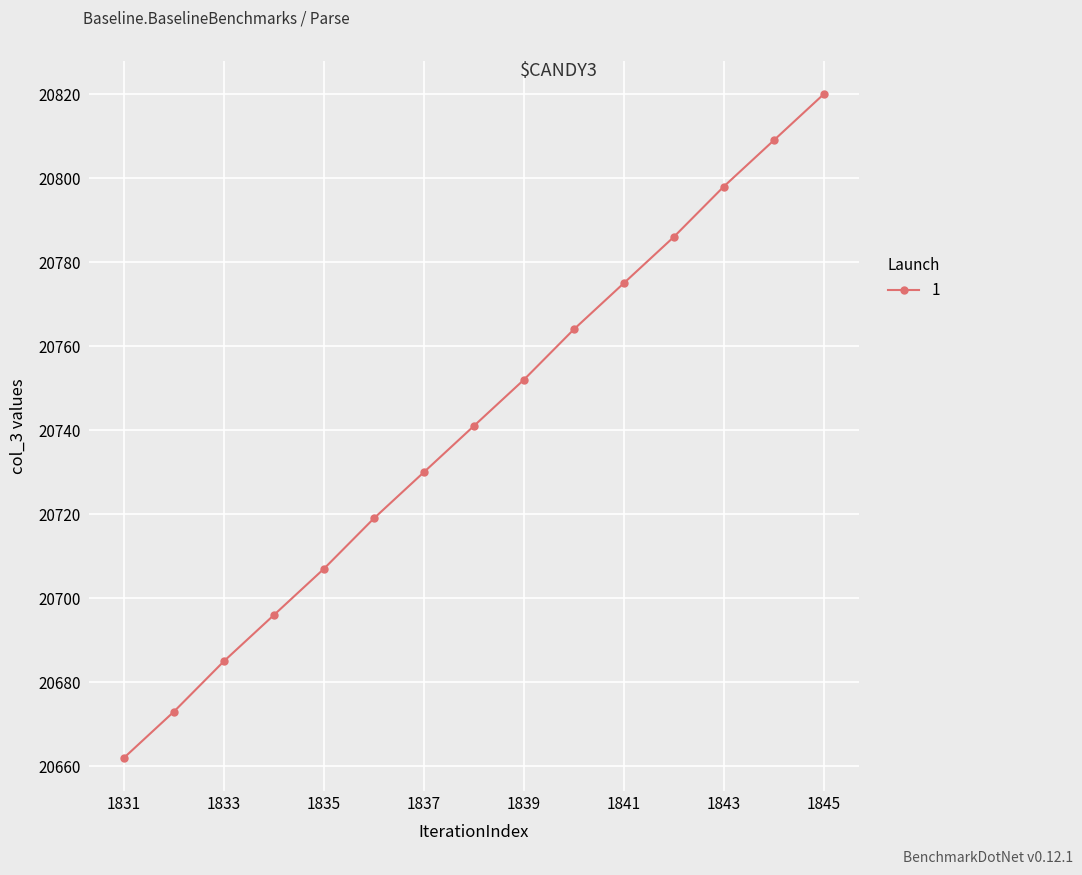

Reading left to right, extract all data points from this chart.

20662	20673	20685	20696	20707	20719	20730	20741	20752	20764	20775	20786	20798	20809	20820